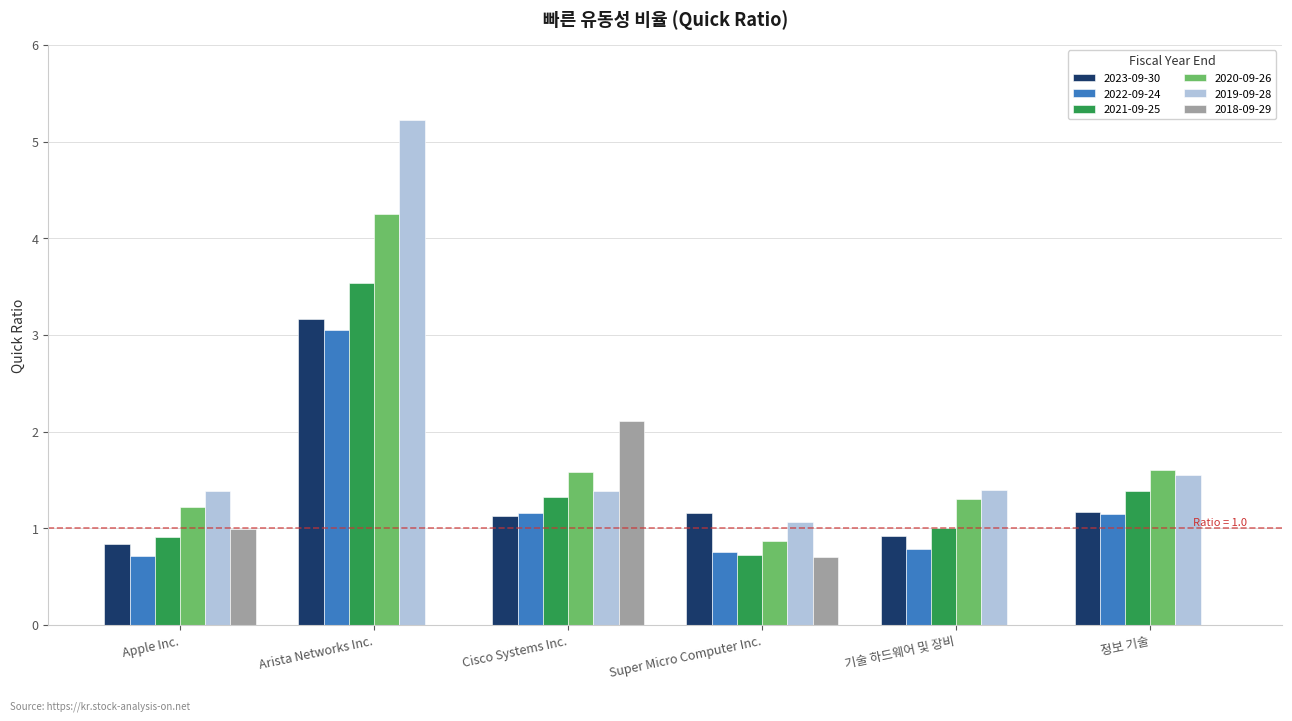

What is the total value across all series at 기술 하드웨어 및 장비?

5.4